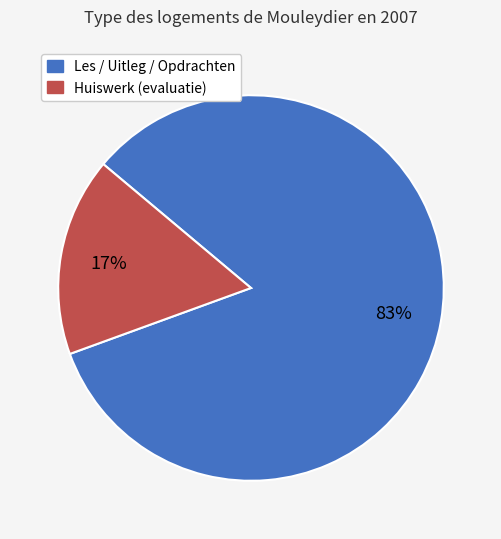

How many segments does this pie chart have?

2